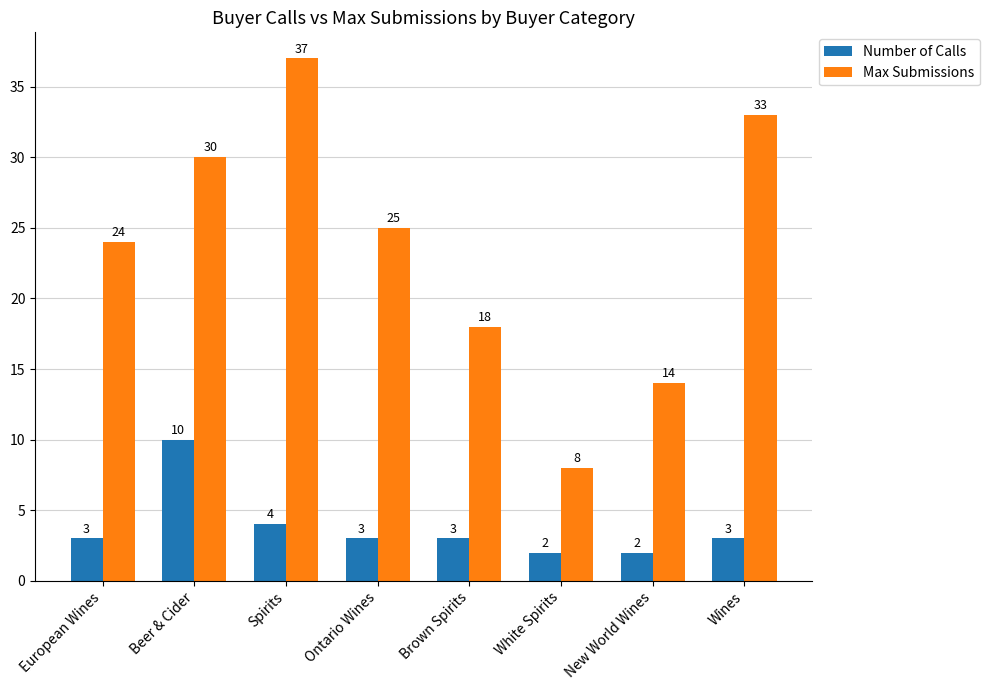

How many values in the Number of Calls series are below 3?

2